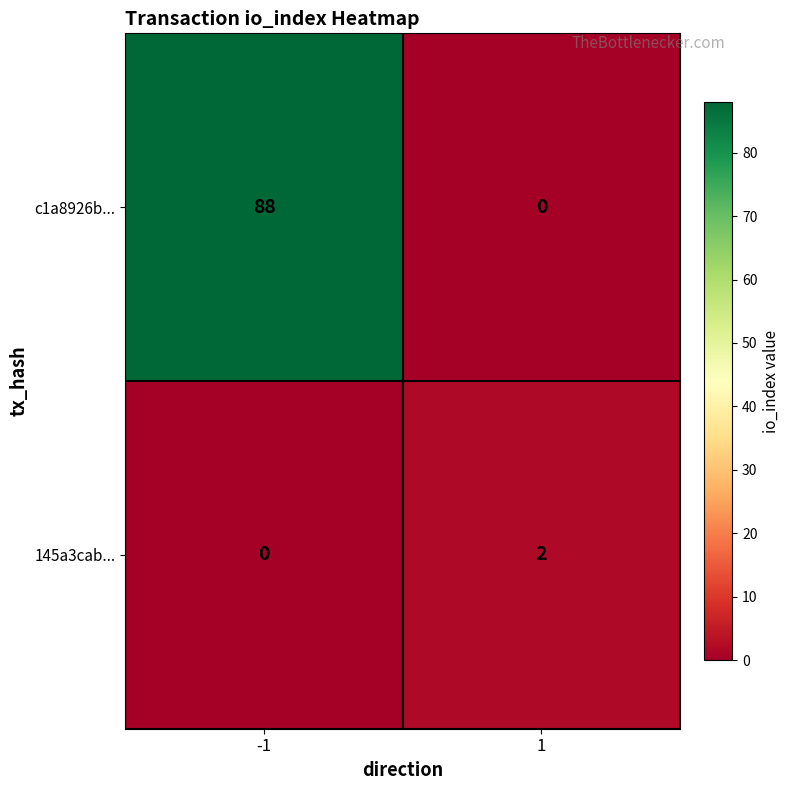

Reading left to right, extract all data points from this chart.

c1a8926b...: -1=88	1=0
145a3cab...: -1=0	1=2